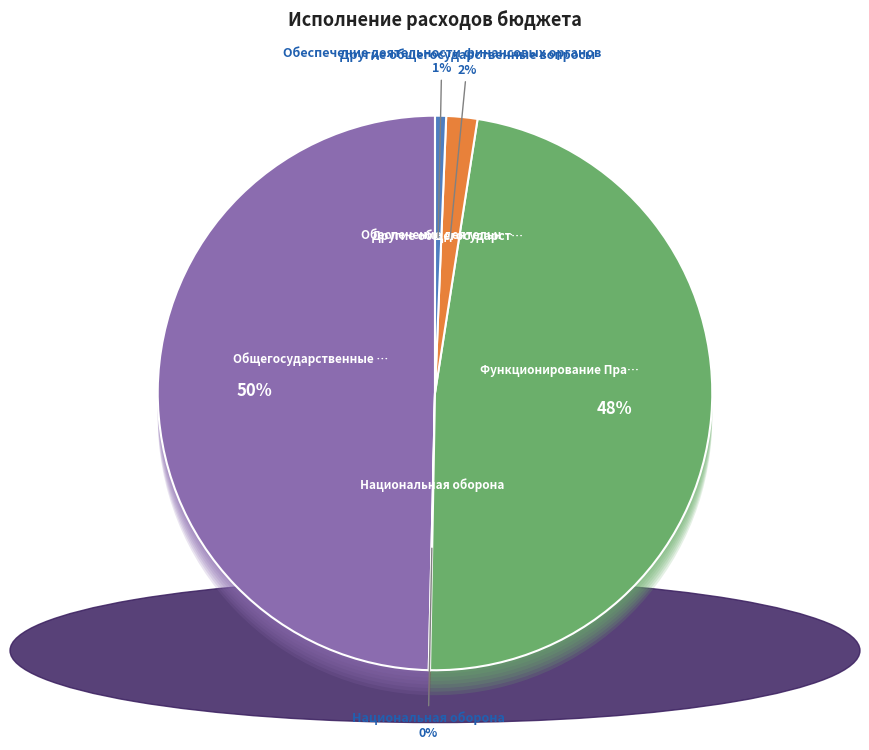

What percentage is the Общегосударственные вопросы slice, to the nearest percent?

50%